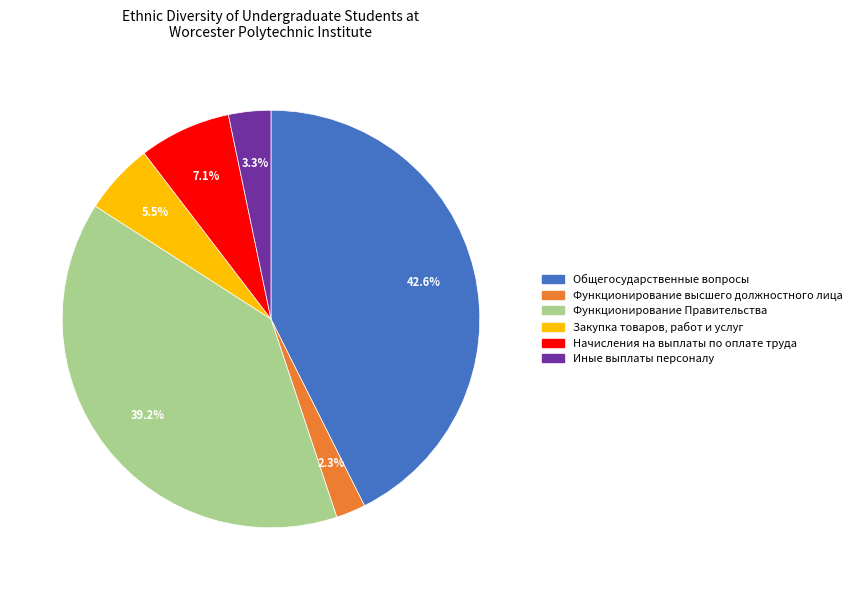

Which slice is the largest?

Общегосударственные вопросы